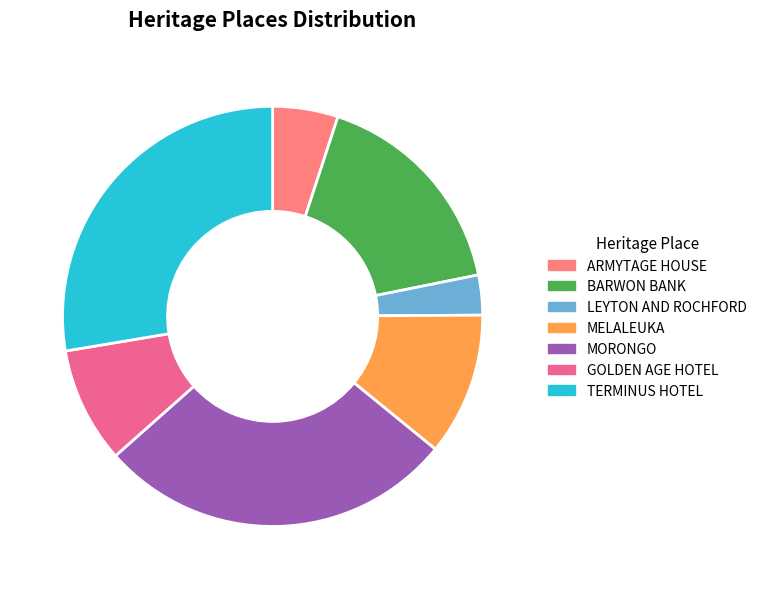

To the nearest percent, what is the difference between the largest and smallest slice percentages?

25%